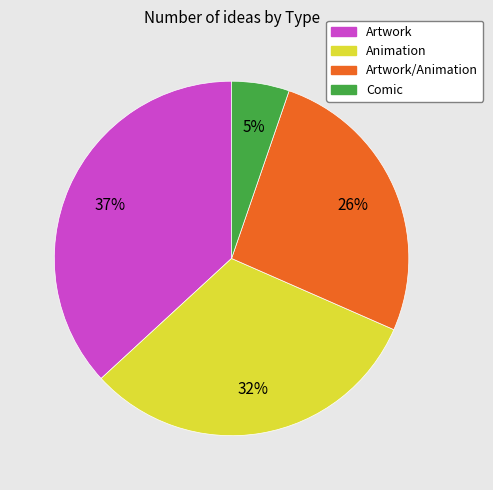

True or false: Artwork/Animation accounts for 26% of the total.

True